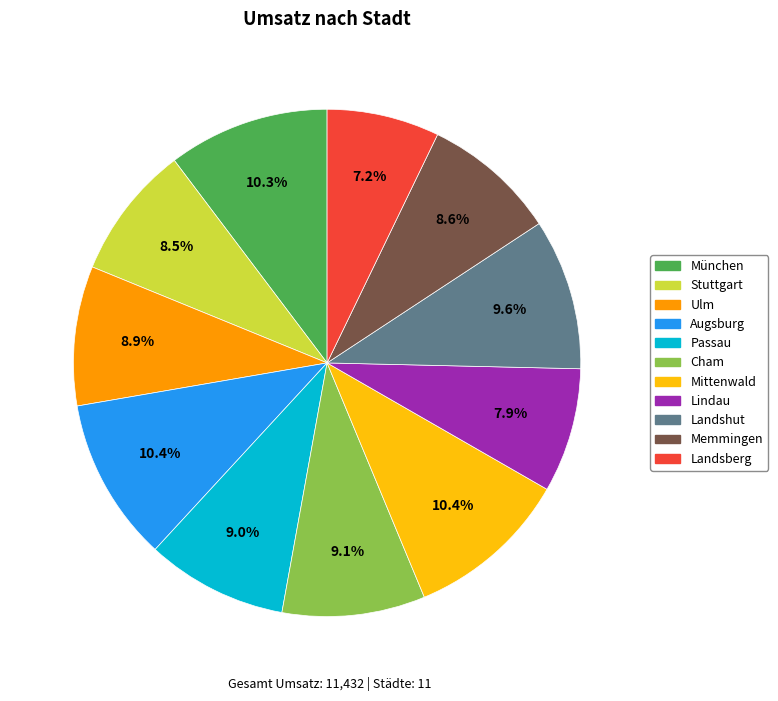

The Stuttgart slice represents 16% of the pie. True or false?

False